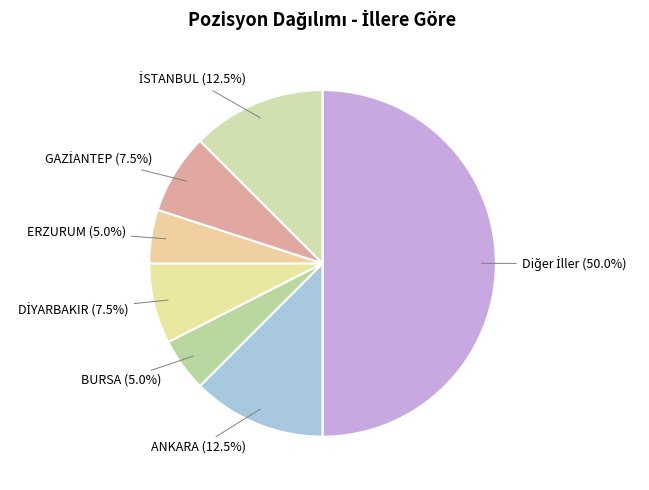

Does ERZURUM account for over 50% of the chart?

No